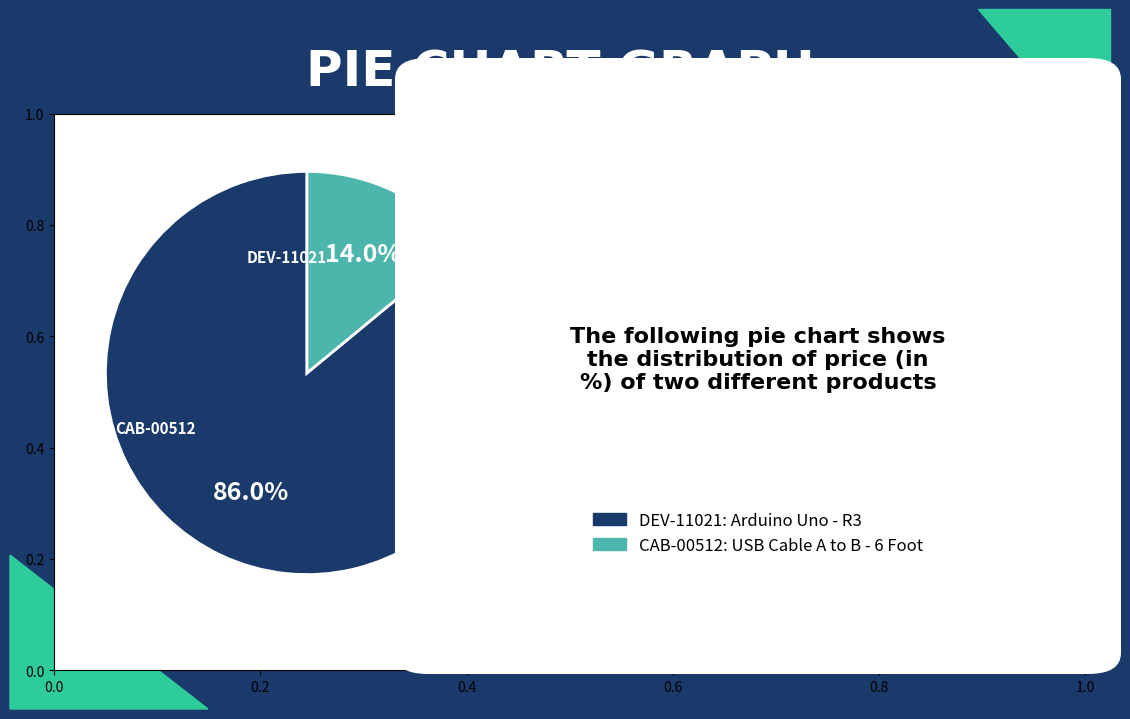

What portion of the pie excludes DEV-11021?

14.0%